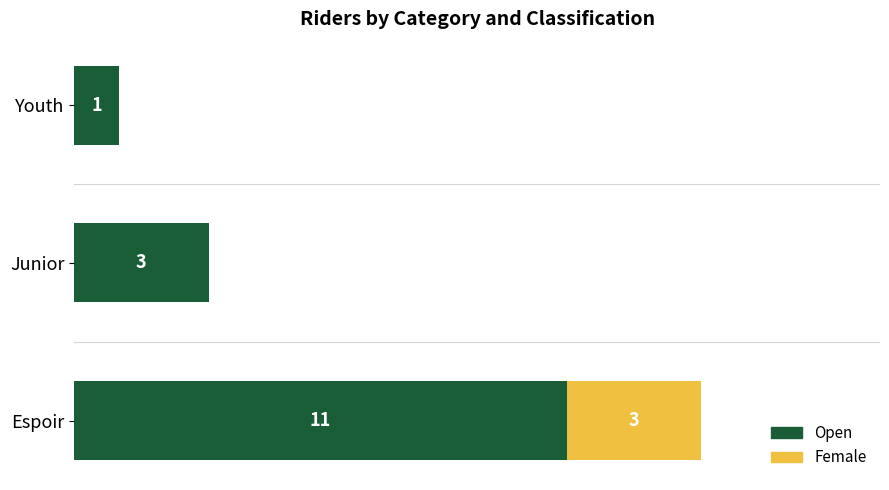

At which category is the sum across all series the highest?

Espoir